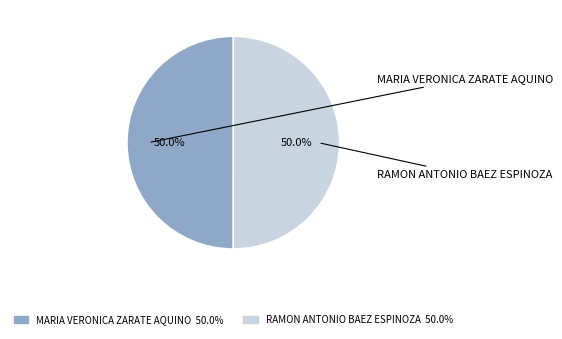

Between RAMON ANTONIO BAEZ ESPINOZA and MARIA VERONICA ZARATE AQUINO, which is larger?

RAMON ANTONIO BAEZ ESPINOZA